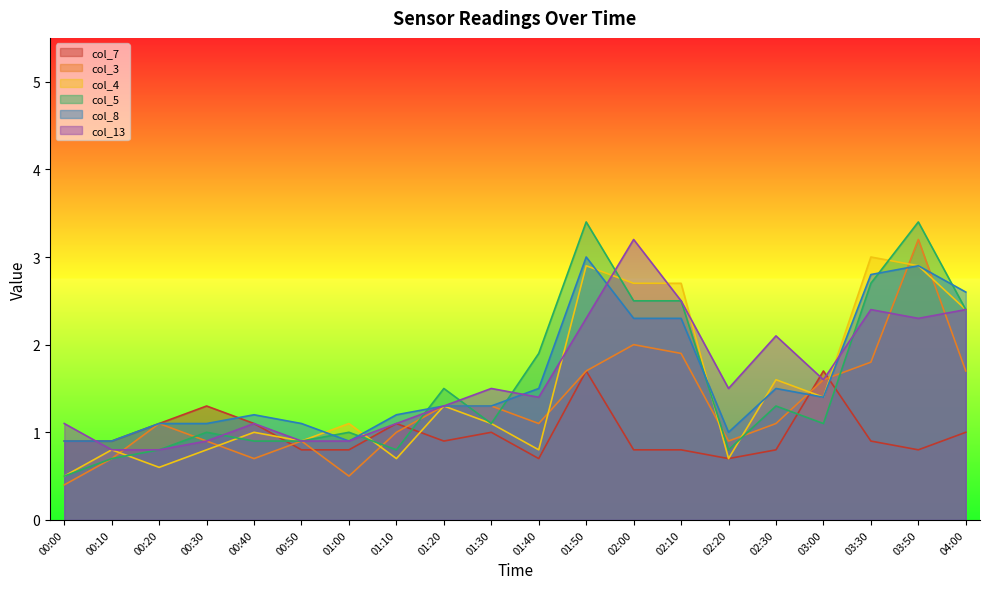

Which category has the lowest value in the col_8 series?

00:00